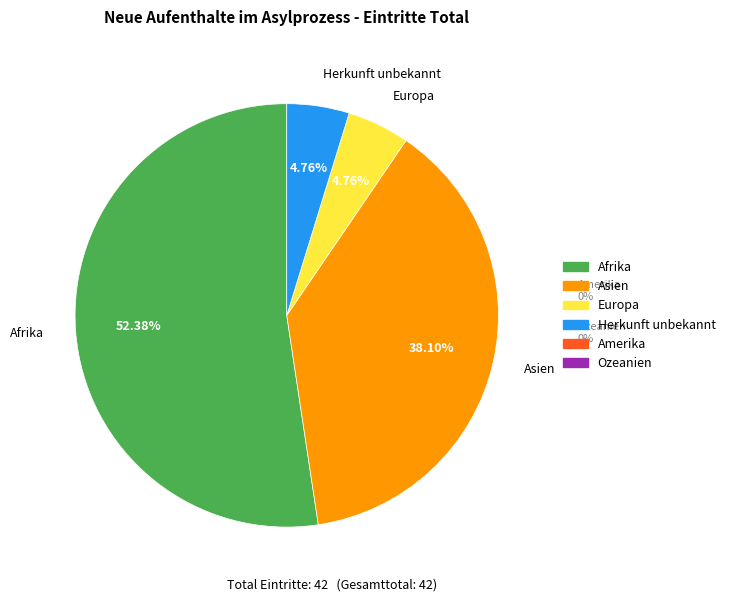

How many segments does this pie chart have?

4